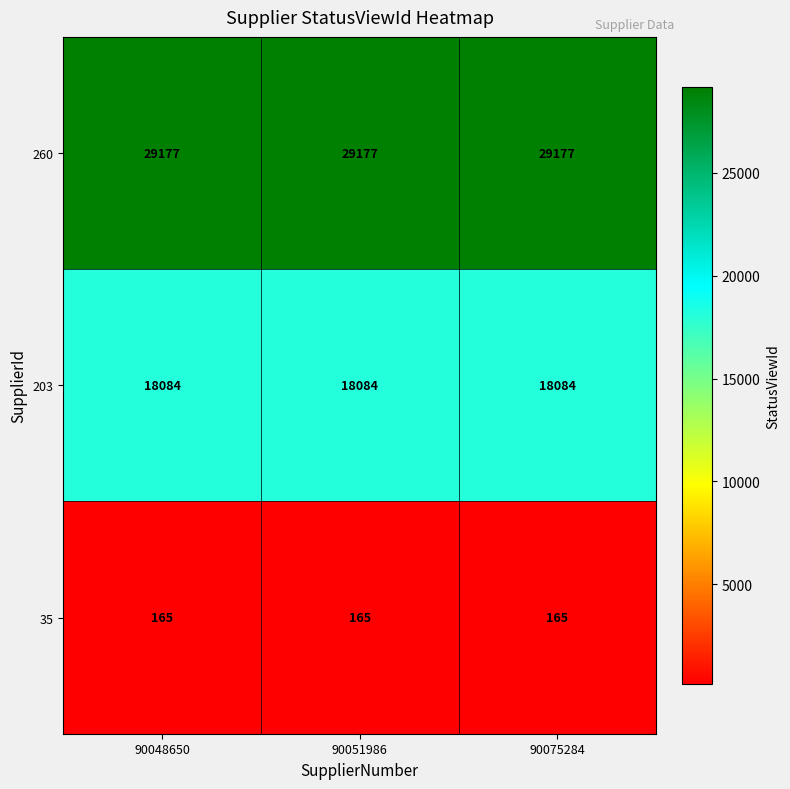

What value does the 203 series have at 90075284?

18084